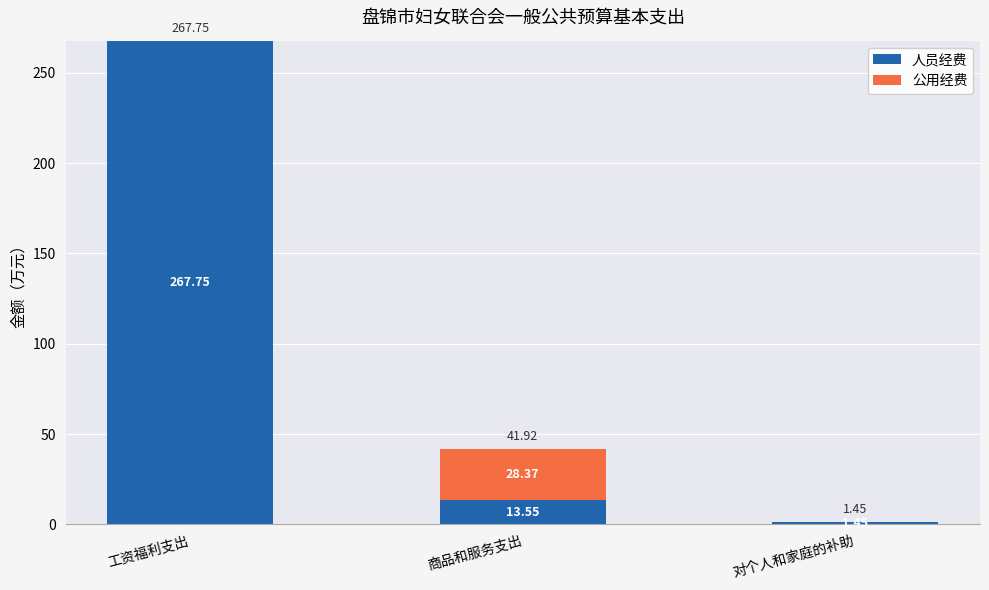

What is the sum of the 人员经费 values at 对个人和家庭的补助 and 工资福利支出?

269.2